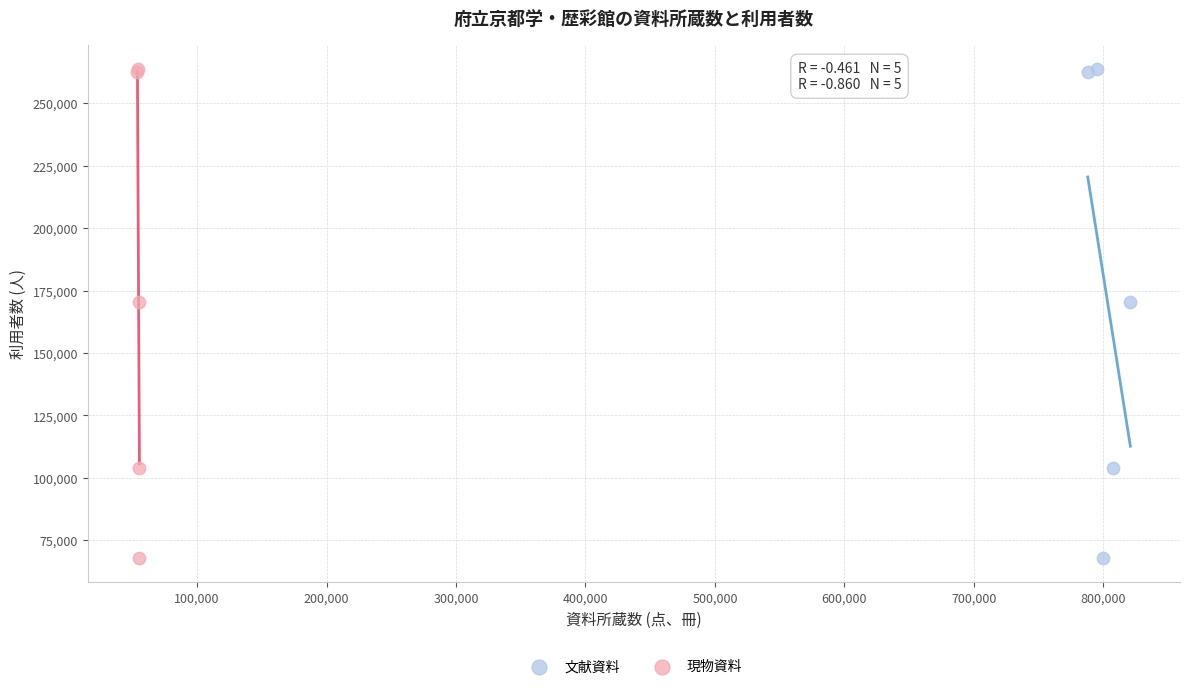

What are all the series names shown in the legend?

文献資料, 現物資料